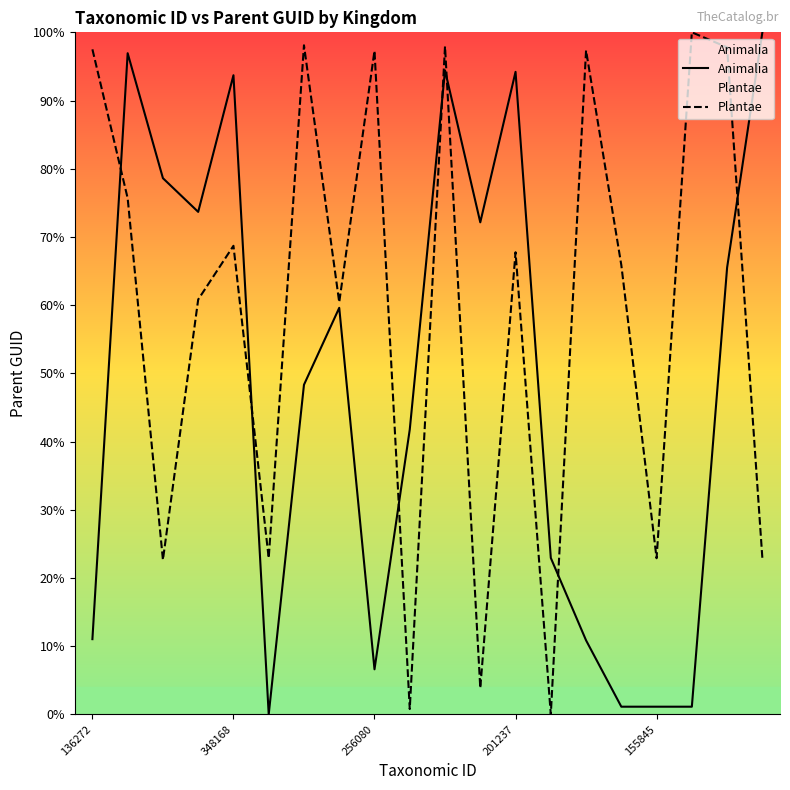

After their last crossing, which series has the higher values: Animalia or Plantae?

Animalia